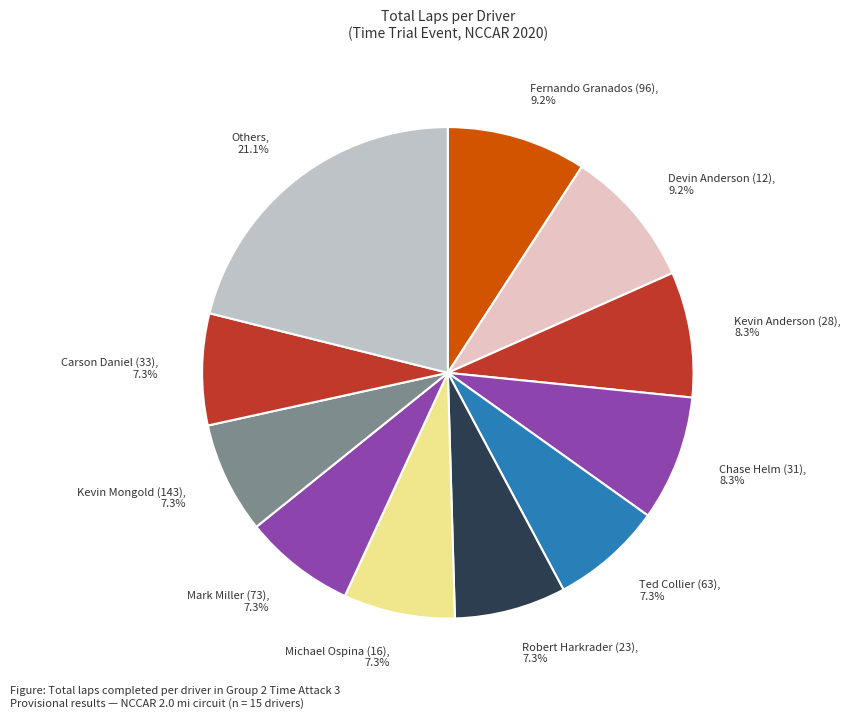

Is there any slice that represents more than half of the pie?

No